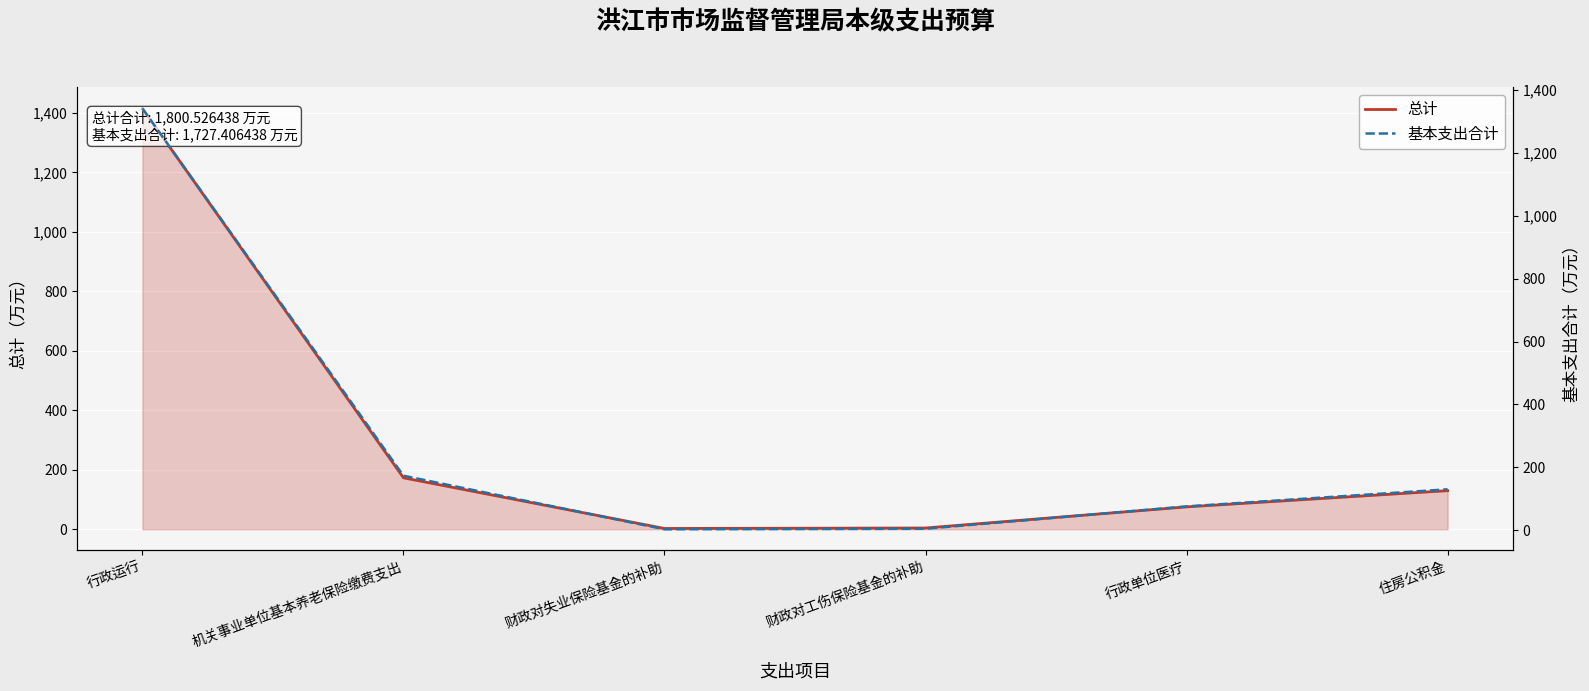

Read the 总计 value at 行政运行.

1415.4